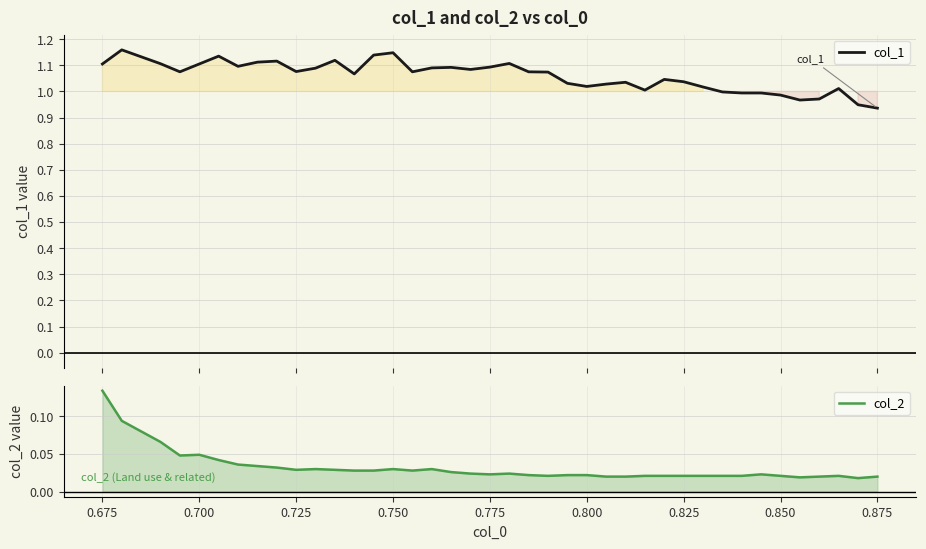

In col_2, how many points are higher than both neighbors (excluding endpoints)?

7